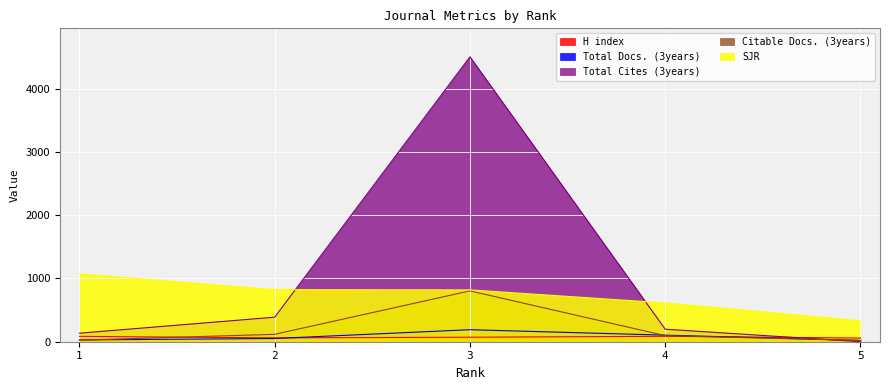

What is the sum of all H index values?

361